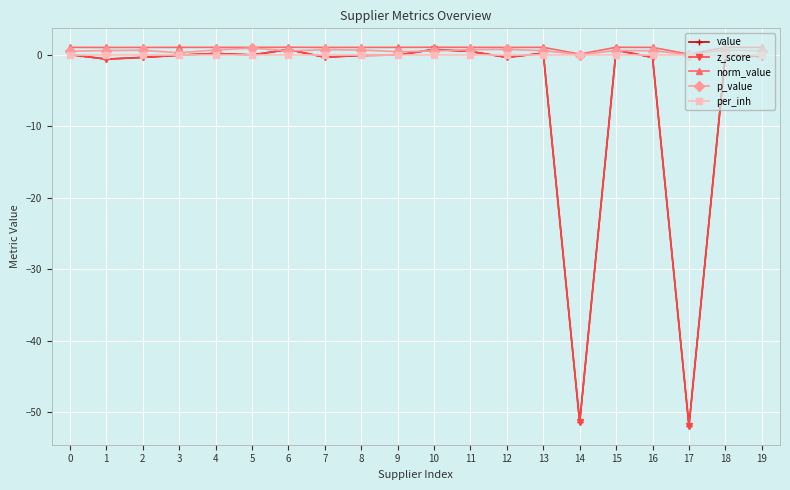

How many interior local peaks does the norm_value series have?

6